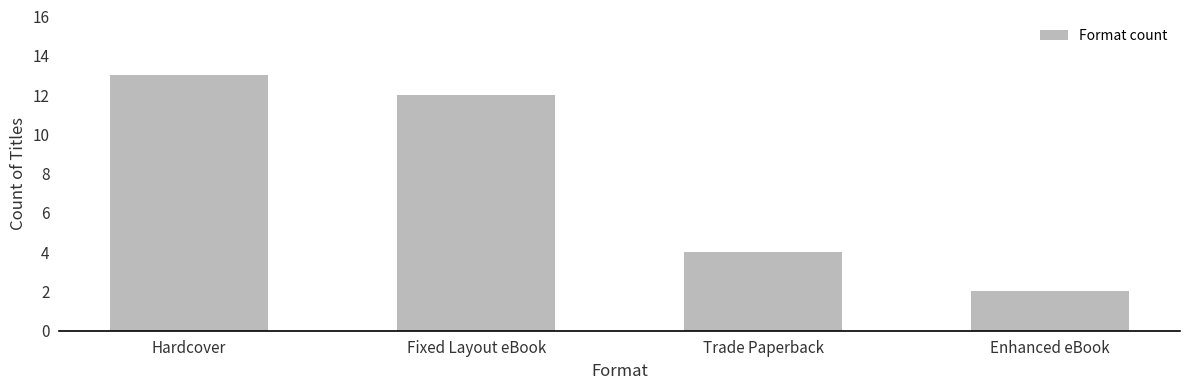

Reading left to right, transcribe all the data shown in this chart.

13	12	4	2